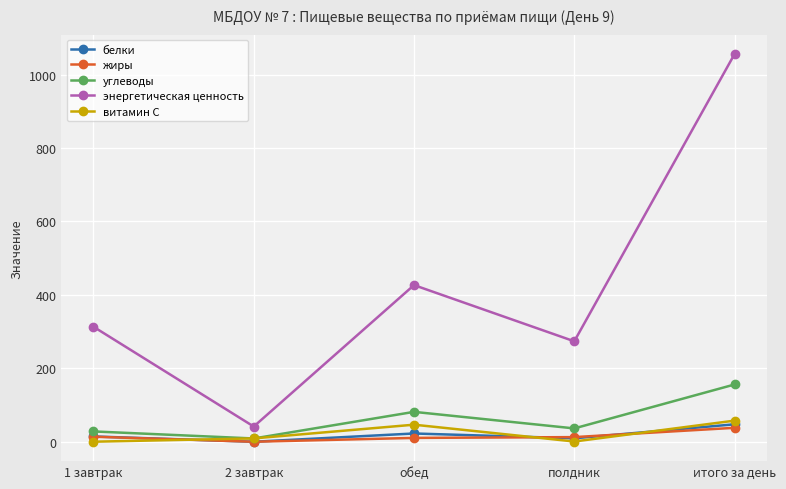

What is the maximum value for белки?

47.9